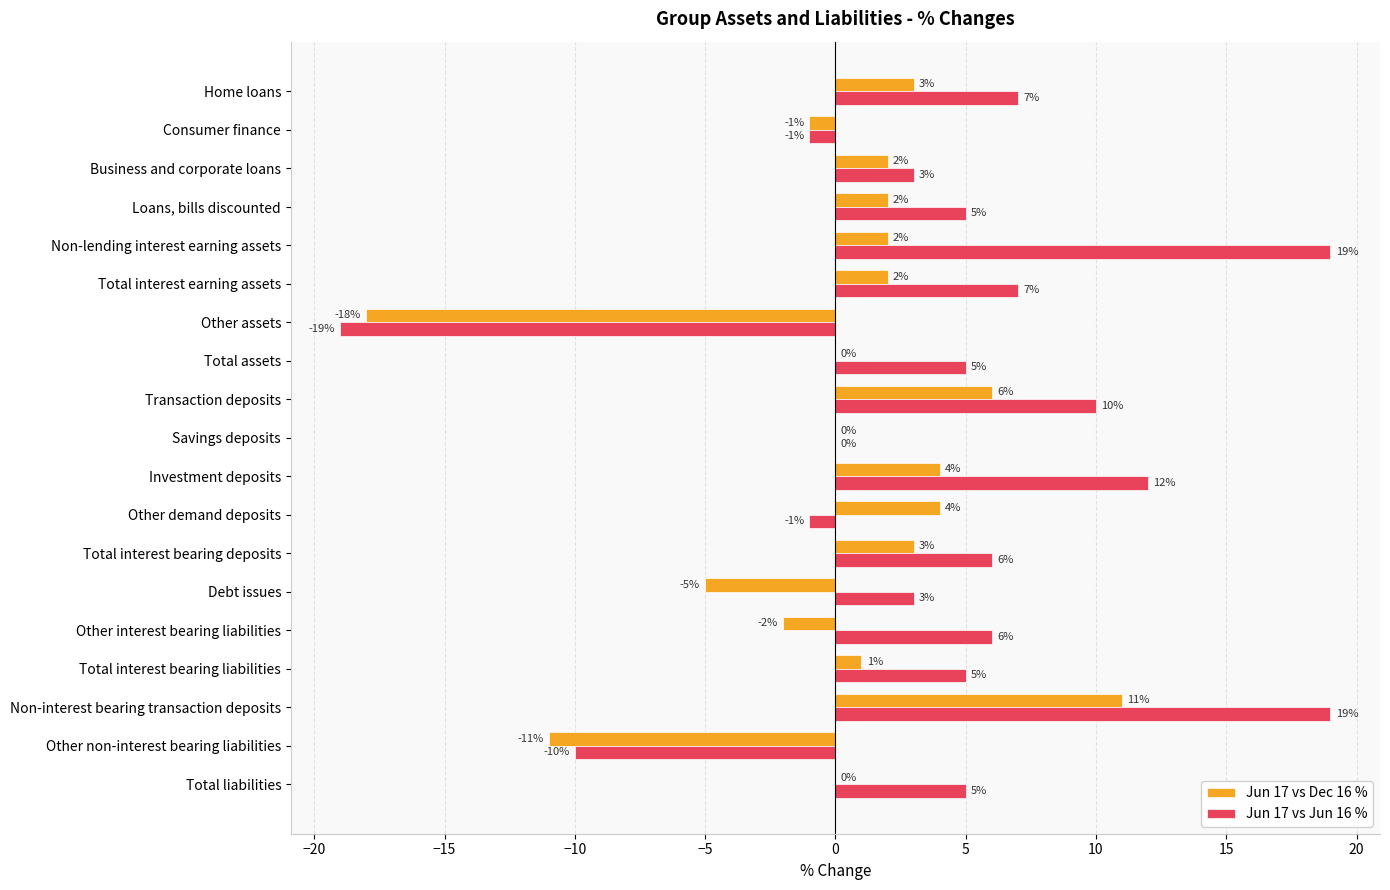

At which label is Jun 17 vs Dec 16 % closest to -3?

Other interest bearing liabilities